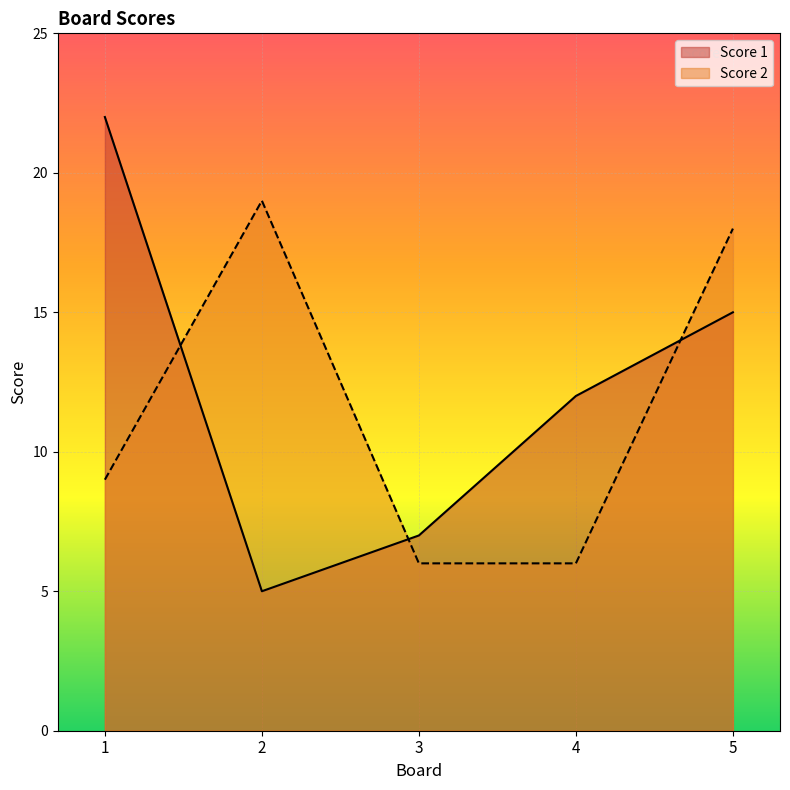

How many series are shown in this chart?

2